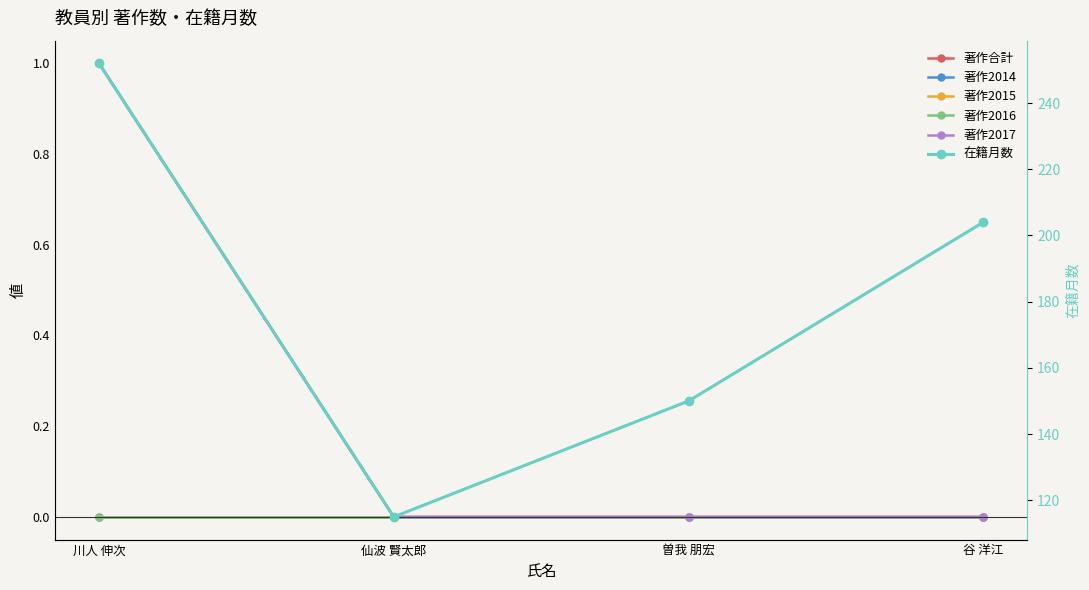

True or false: 在籍月数 and 著作2014 intersect in this chart.

False